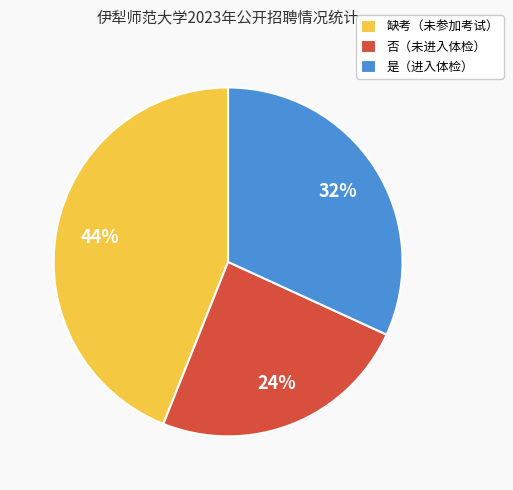

Is it true that 否（未进入体检） is 24% of the pie?

True